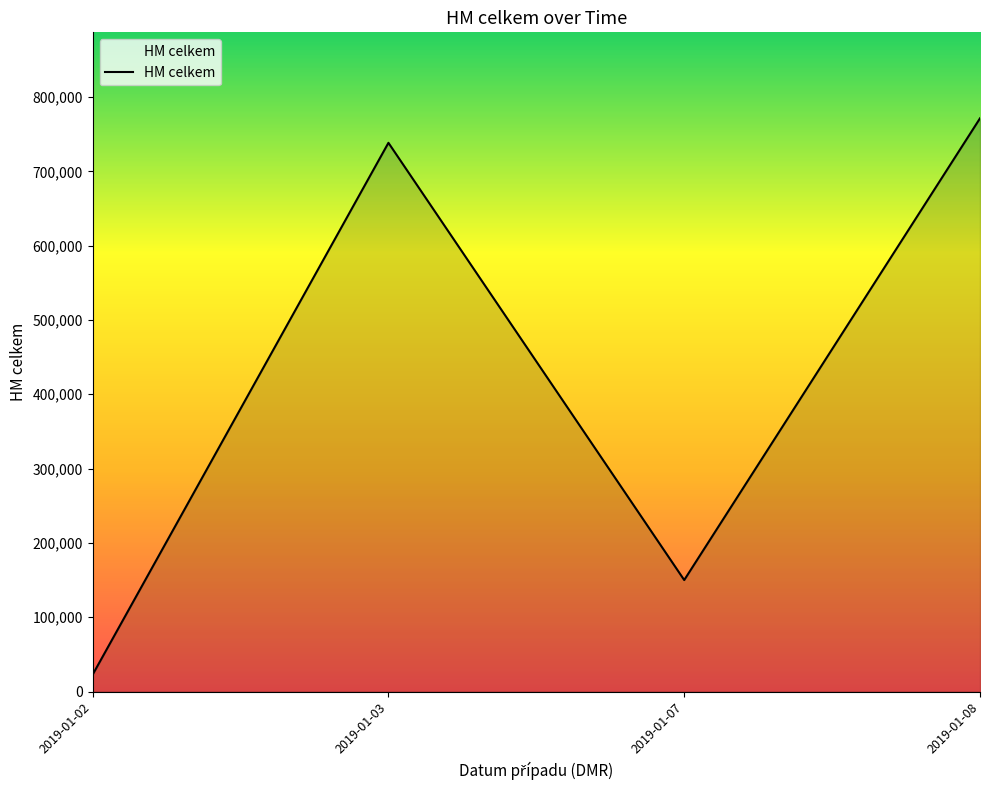

How many lines are shown in the chart?

1